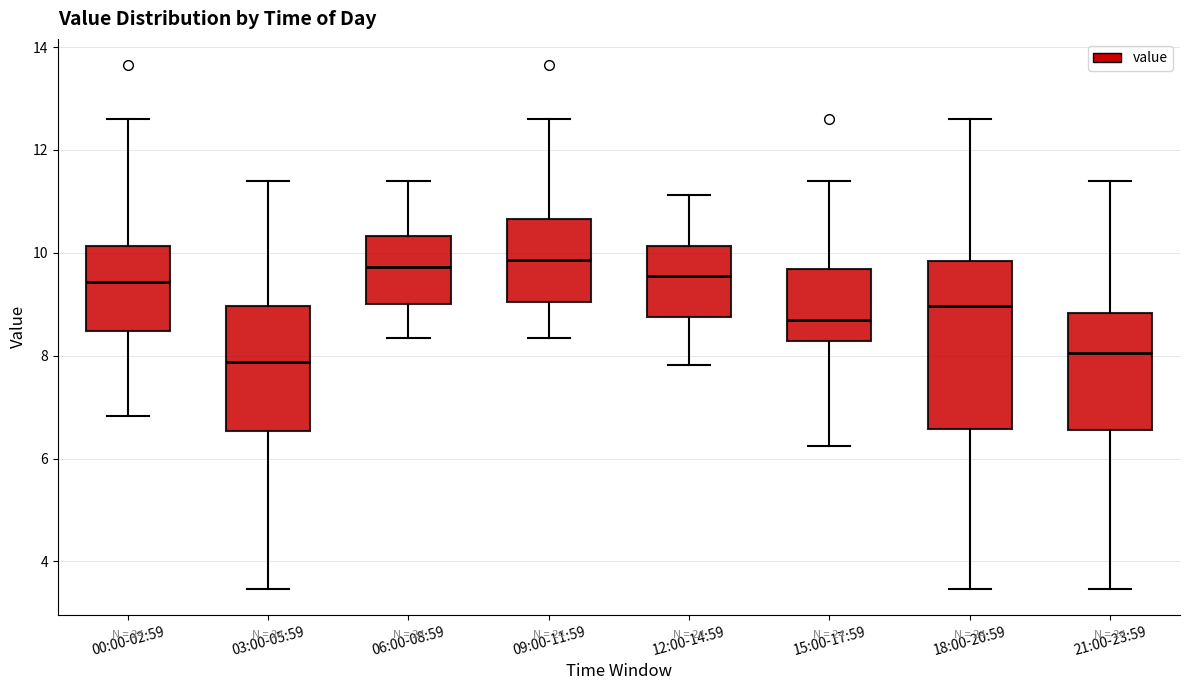

Where does the lower whisker of the box for 00:00-02:59 end on the y-axis? The values are not printed on the chart, so give them approximately, as read against the axis.

6.8